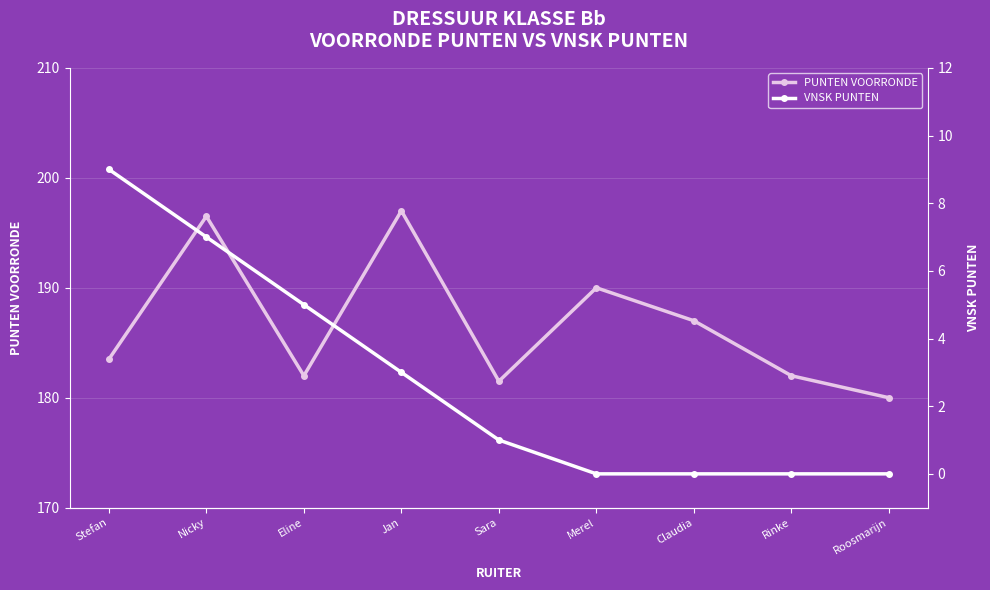

How many series are shown in this chart?

2